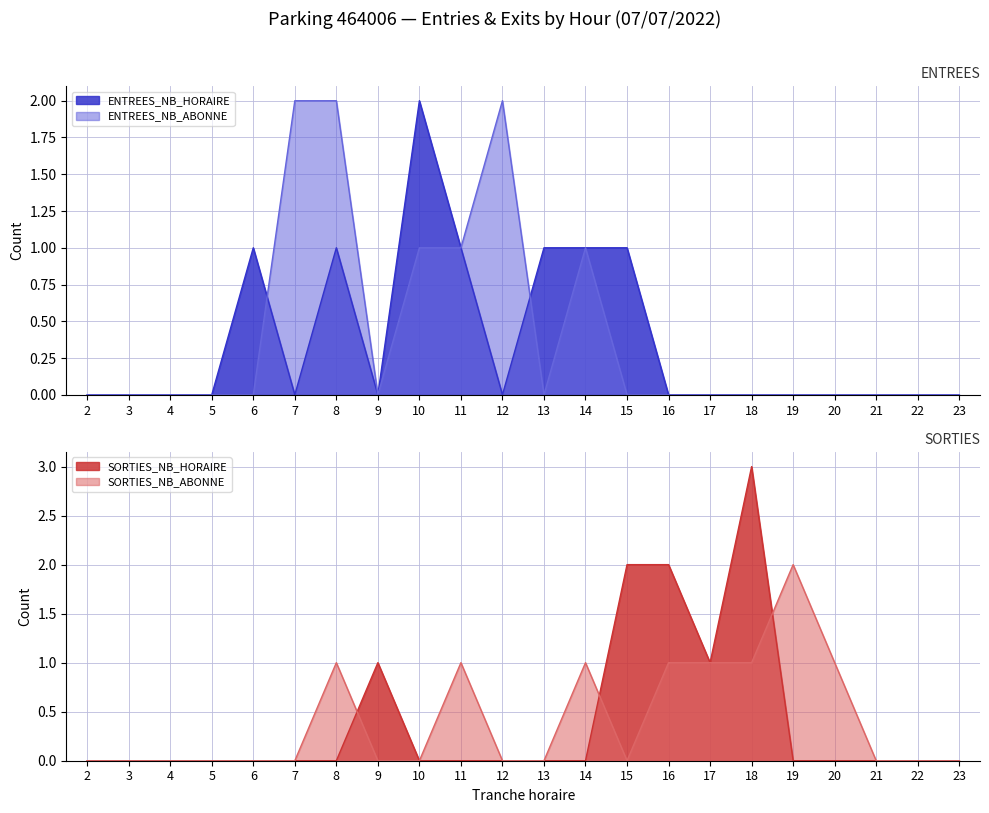

True or false: SORTIES_NB_ABONNE and SORTIES_NB_HORAIRE cross at least once.

True